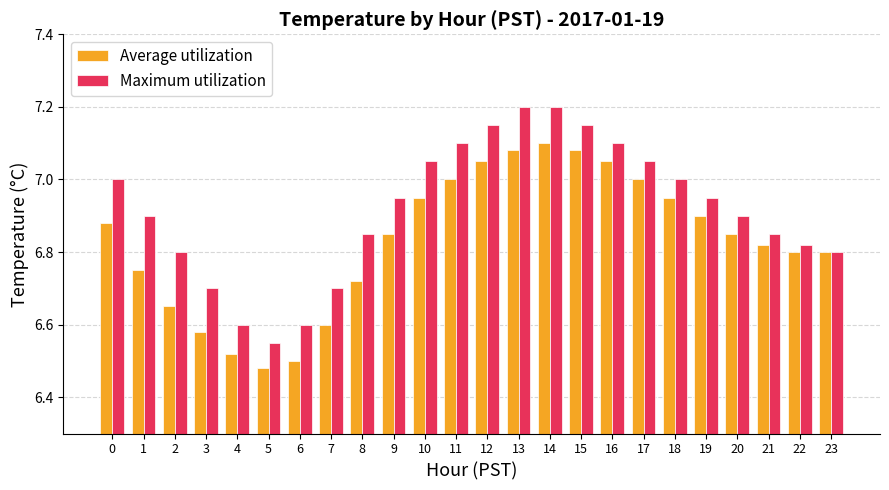

What is the sum of all Maximum utilization values?

166.0